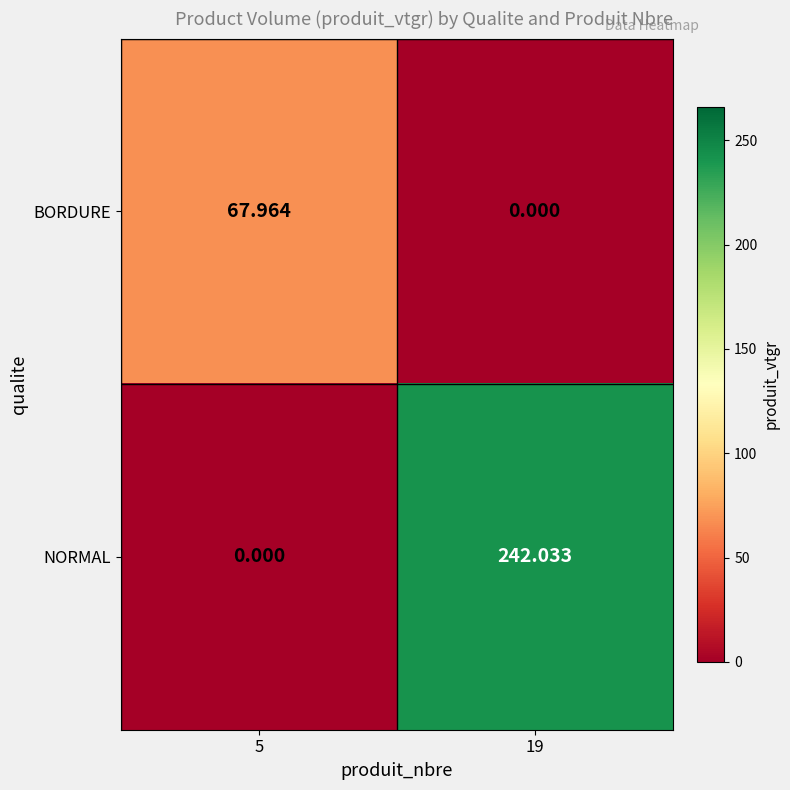

Which series changed the most between 5 and 19?

NORMAL